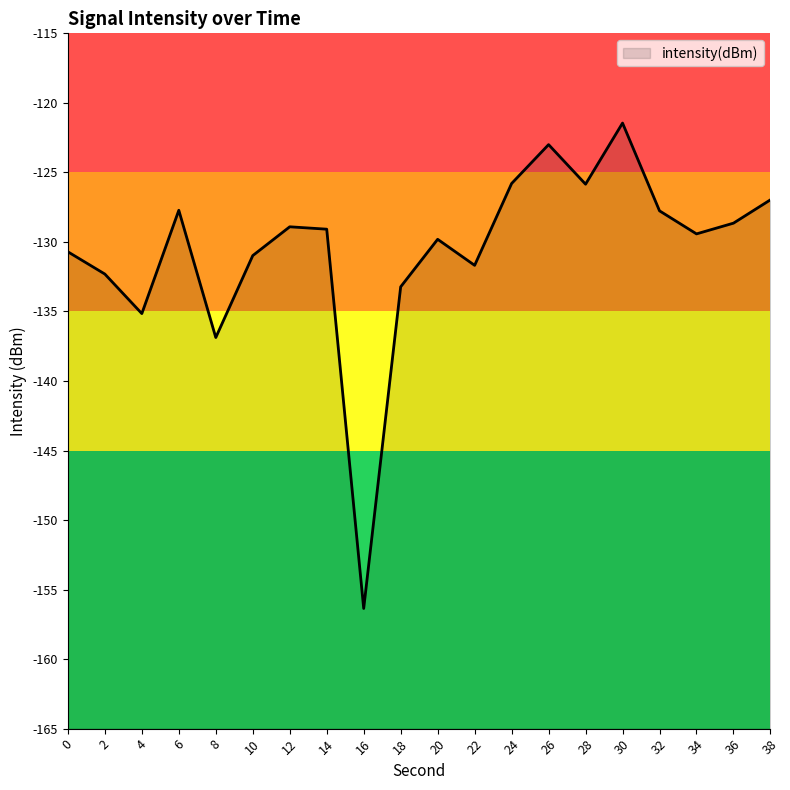

Which has a higher value, 26 or 18?

26